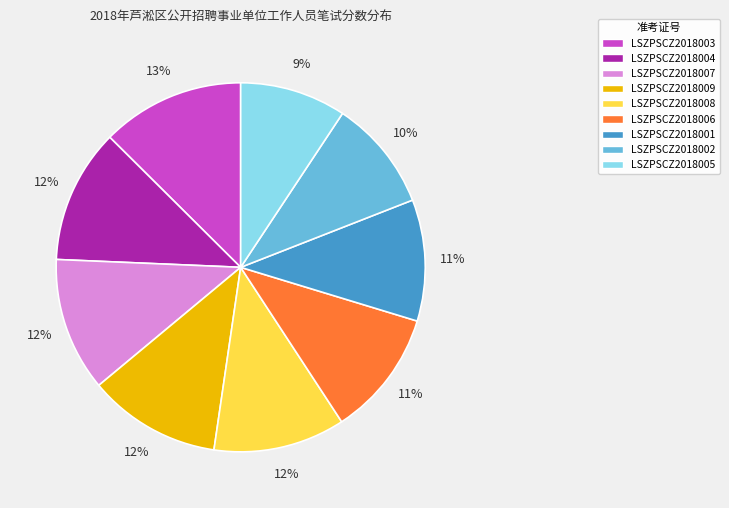

Which has a higher value, LSZPSCZ2018002 or LSZPSCZ2018004?

LSZPSCZ2018004